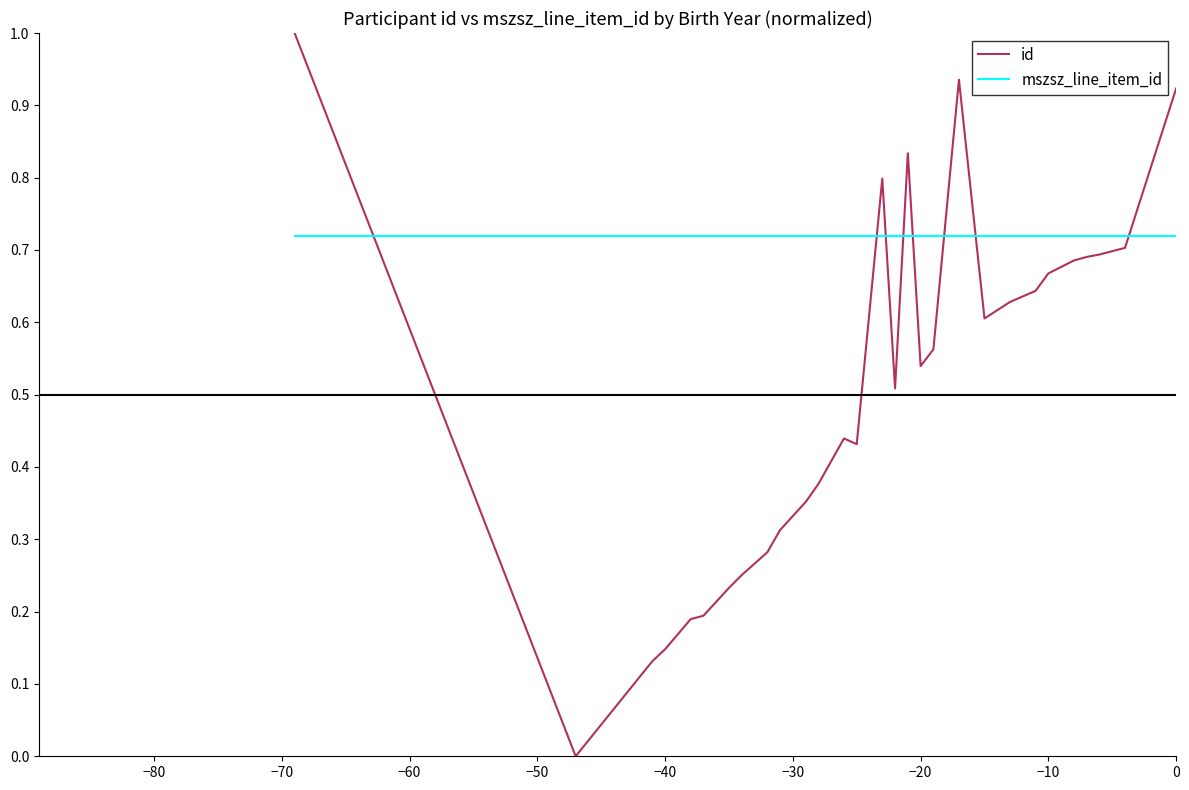

After their last crossing, which series has the higher values: mszsz_line_item_id or id?

id